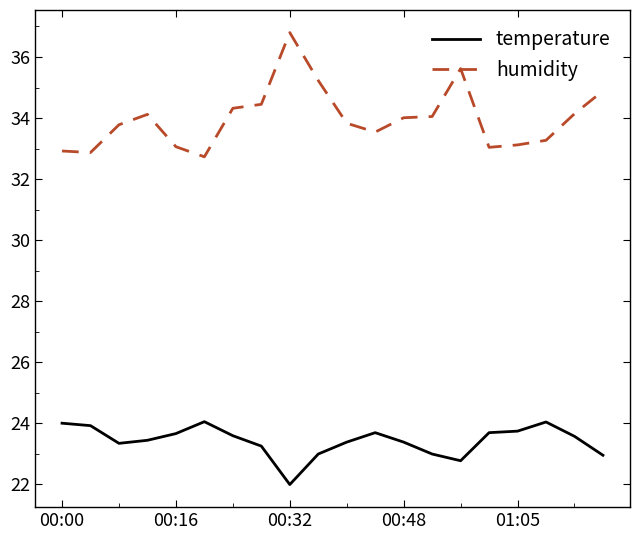

Which series has the largest total across all categories?

humidity